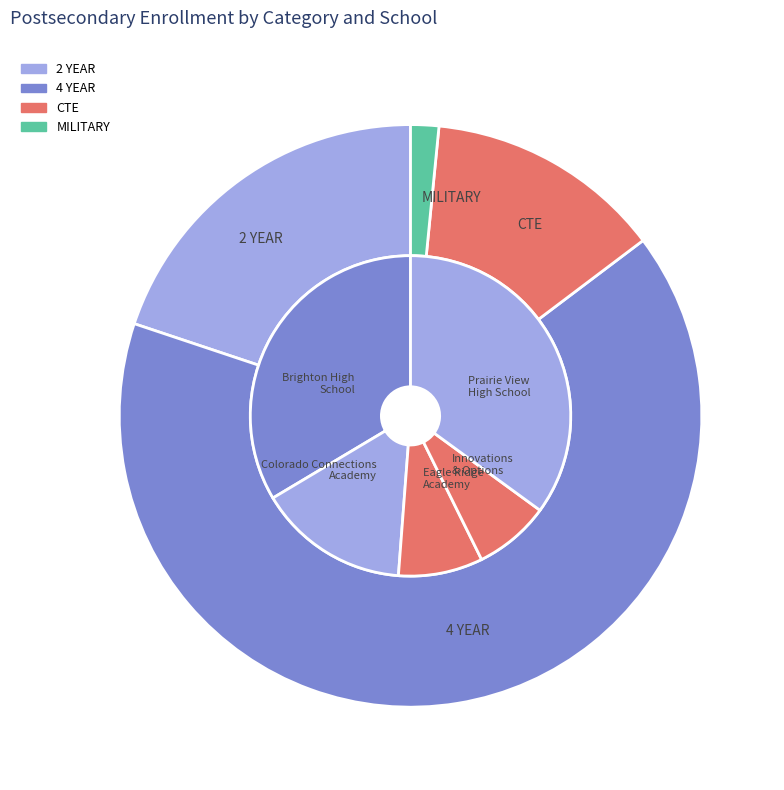

Is it true that Innovations & Options is 1% of the pie?

False